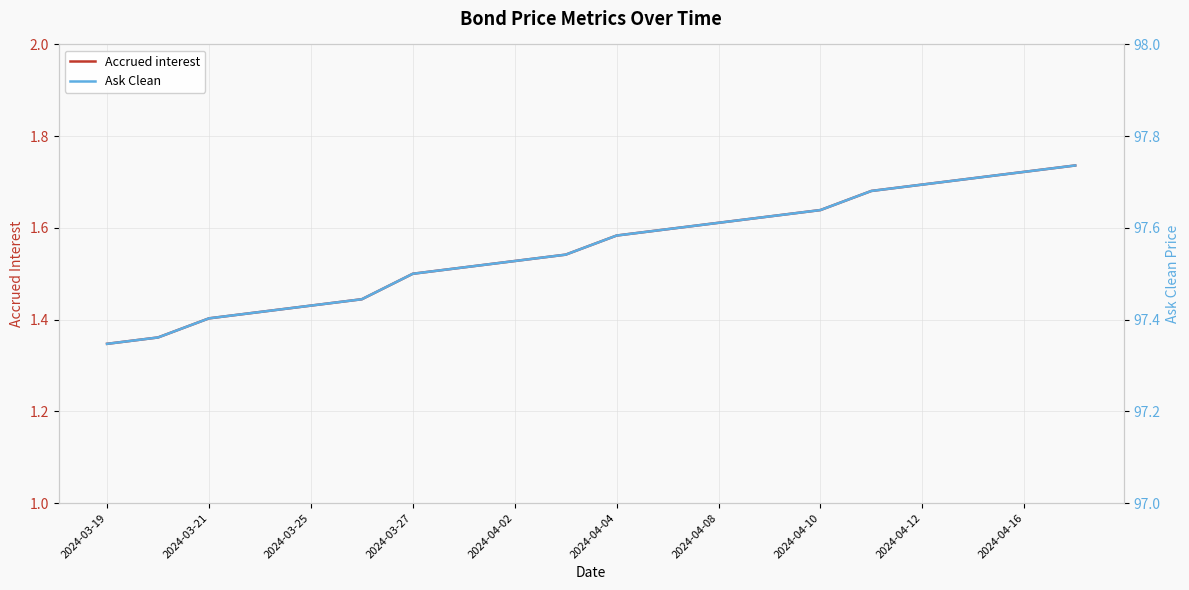

Is it true that Accrued interest equals 2.1 at 2024-03-27?

False